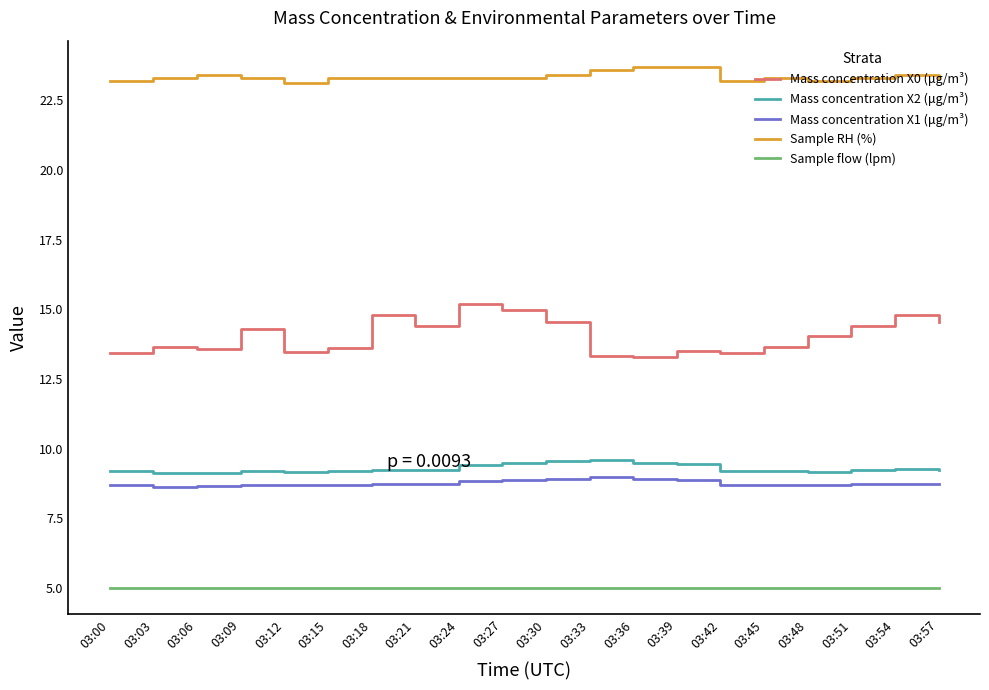

The Sample RH (%) series shows 23.4 at 03:30. True or false?

True